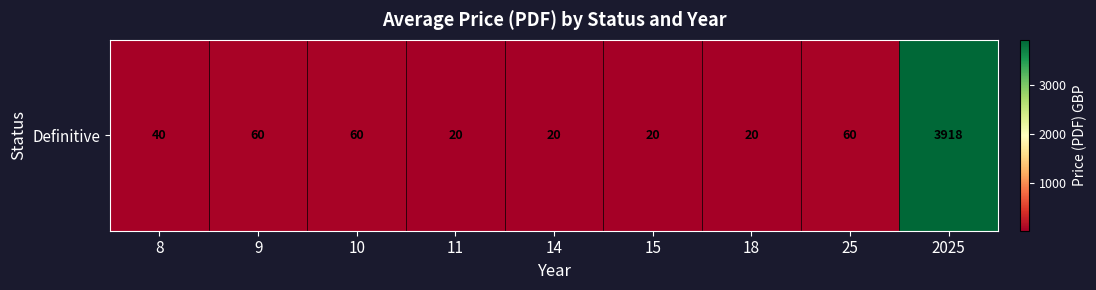

Rank the categories by value from highest to lowest.

2025, 9, 10, 25, 8, 11, 14, 15, 18